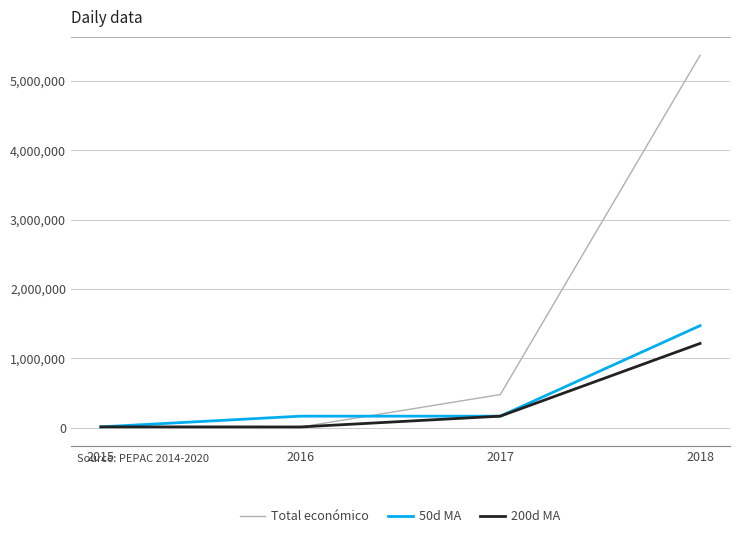

Which series has the largest total across all categories?

Total económico